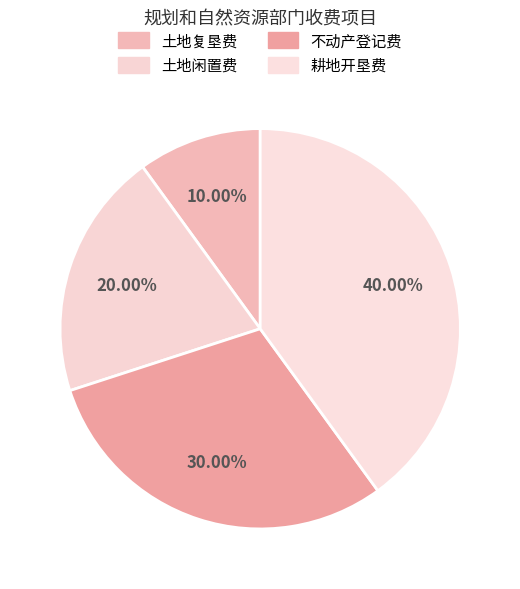

How many segments does this pie chart have?

4